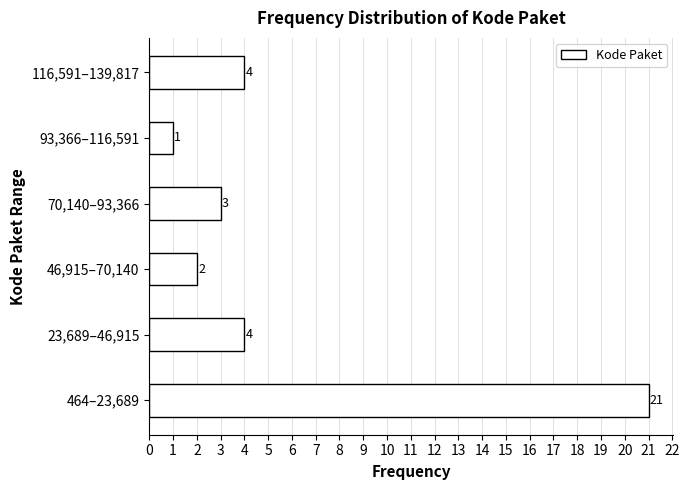

Reading bottom to top, extract all data points from this chart.

21	4	2	3	1	4